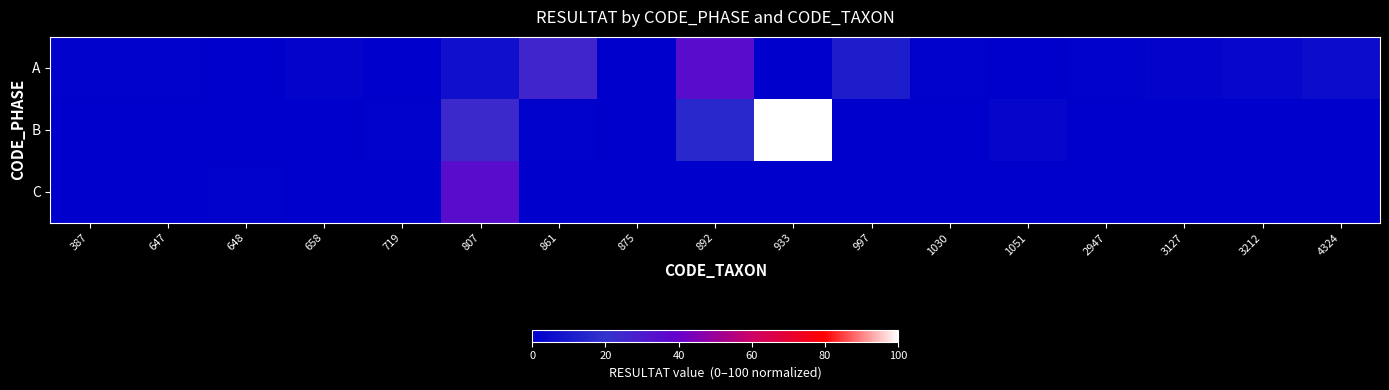

What is the spread (max minus min) of values at 807?

29.0